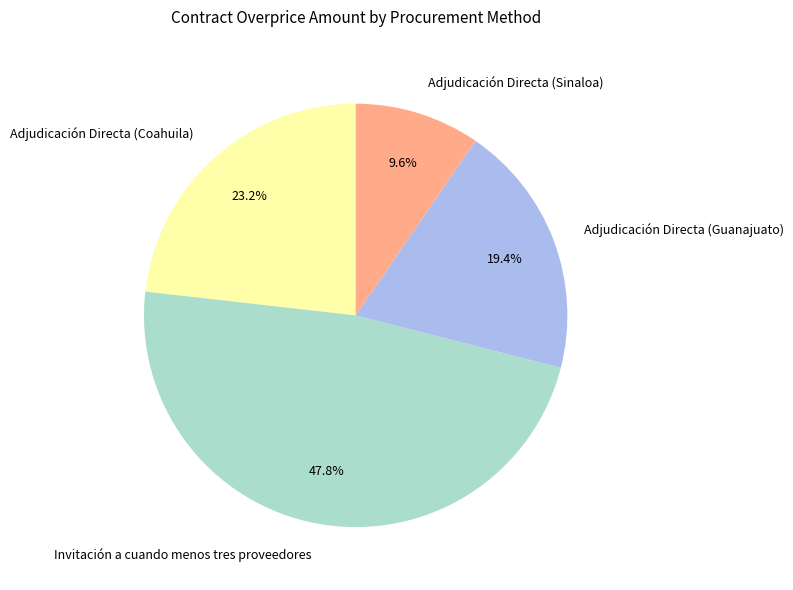

To the nearest percent, what percentage of the pie is Adjudicación Directa (Coahuila)?

23%